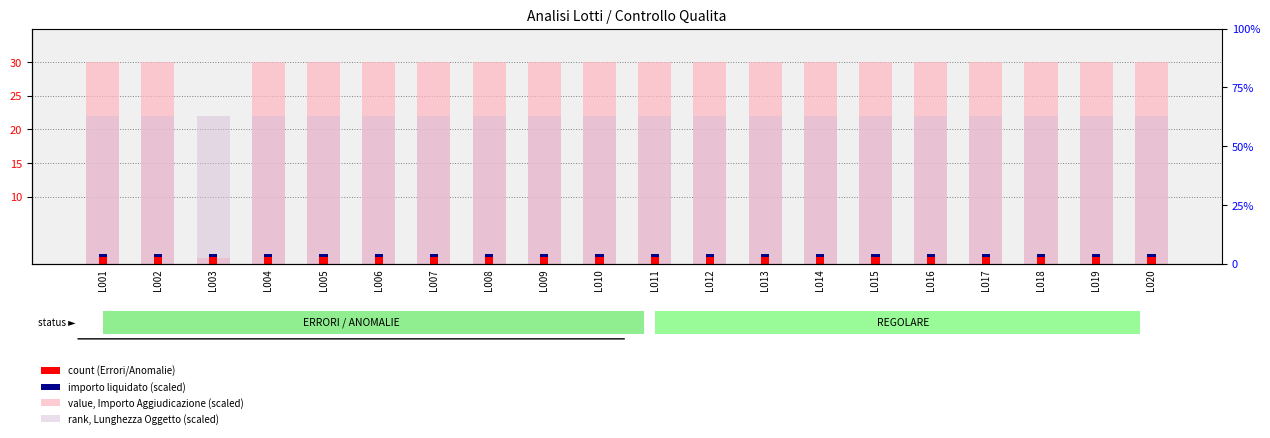

What is the spread (max minus min) of values at L019?

29.5